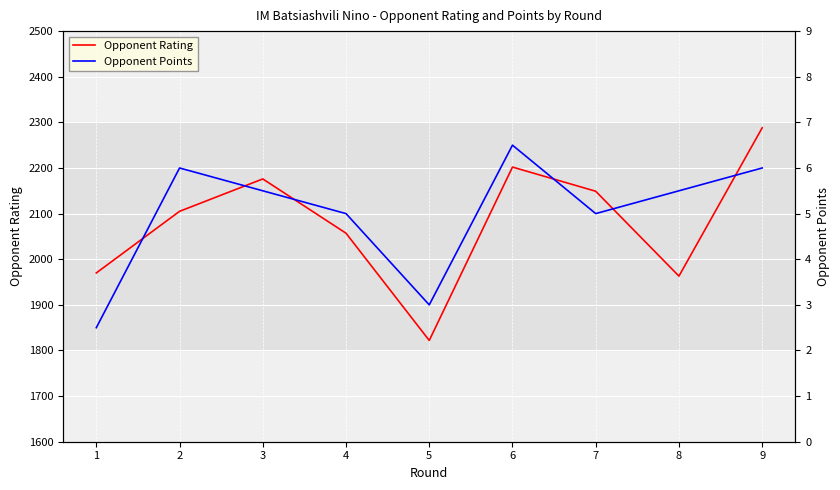

Count the Opponent Points values in the range 5 to 6.

6